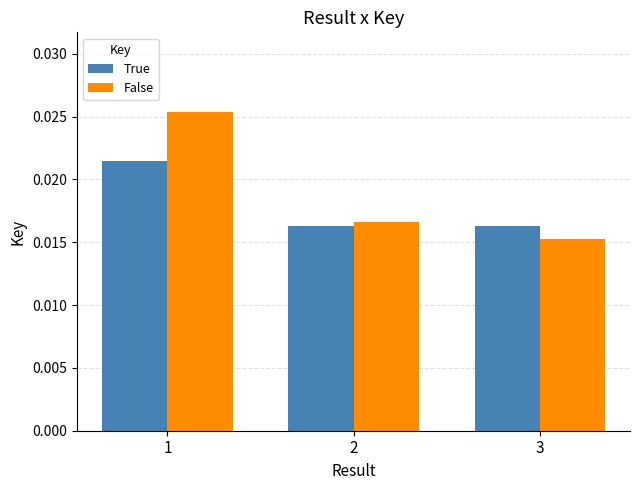

How many distinct data groups are displayed?

2